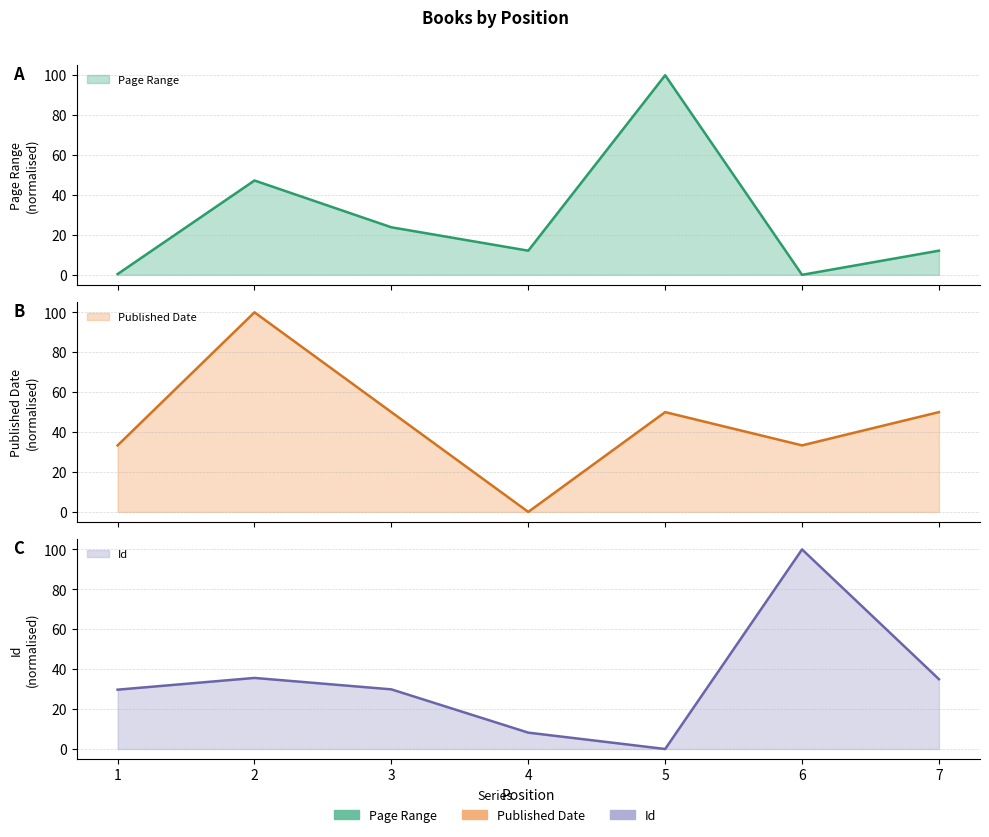

Is the value of Page Range at 5 greater than the value of Published Date at 4?

Yes